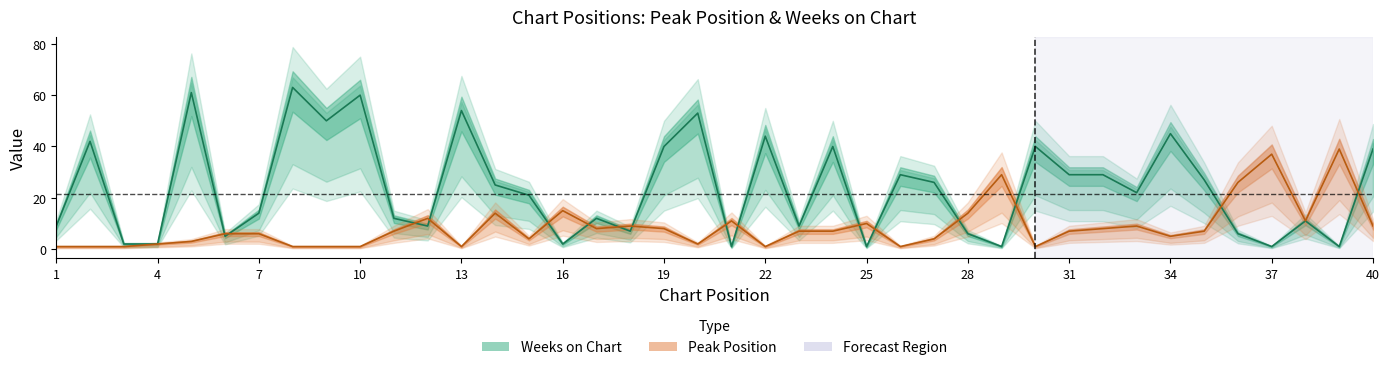

What is the highest value of the Peak Position series?

39